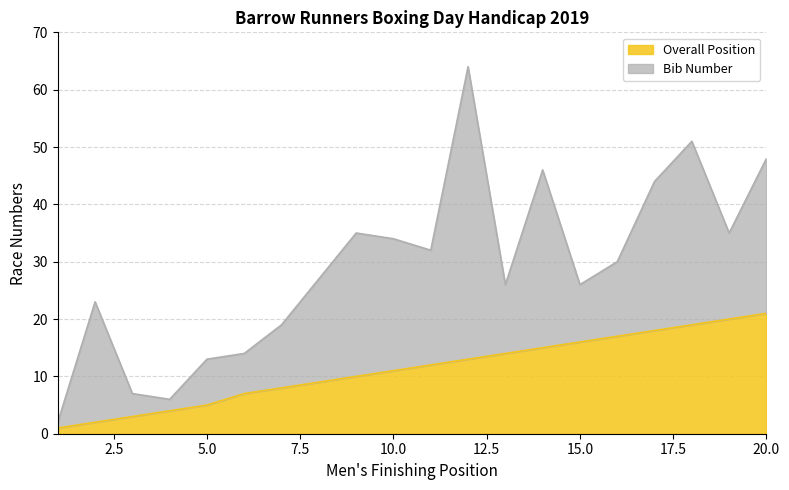

Reading left to right, what are all the values shown in this chart?

1	2	3	4	5	7	8	9	10	11	12	13	14	15	16	17	18	19	20	21